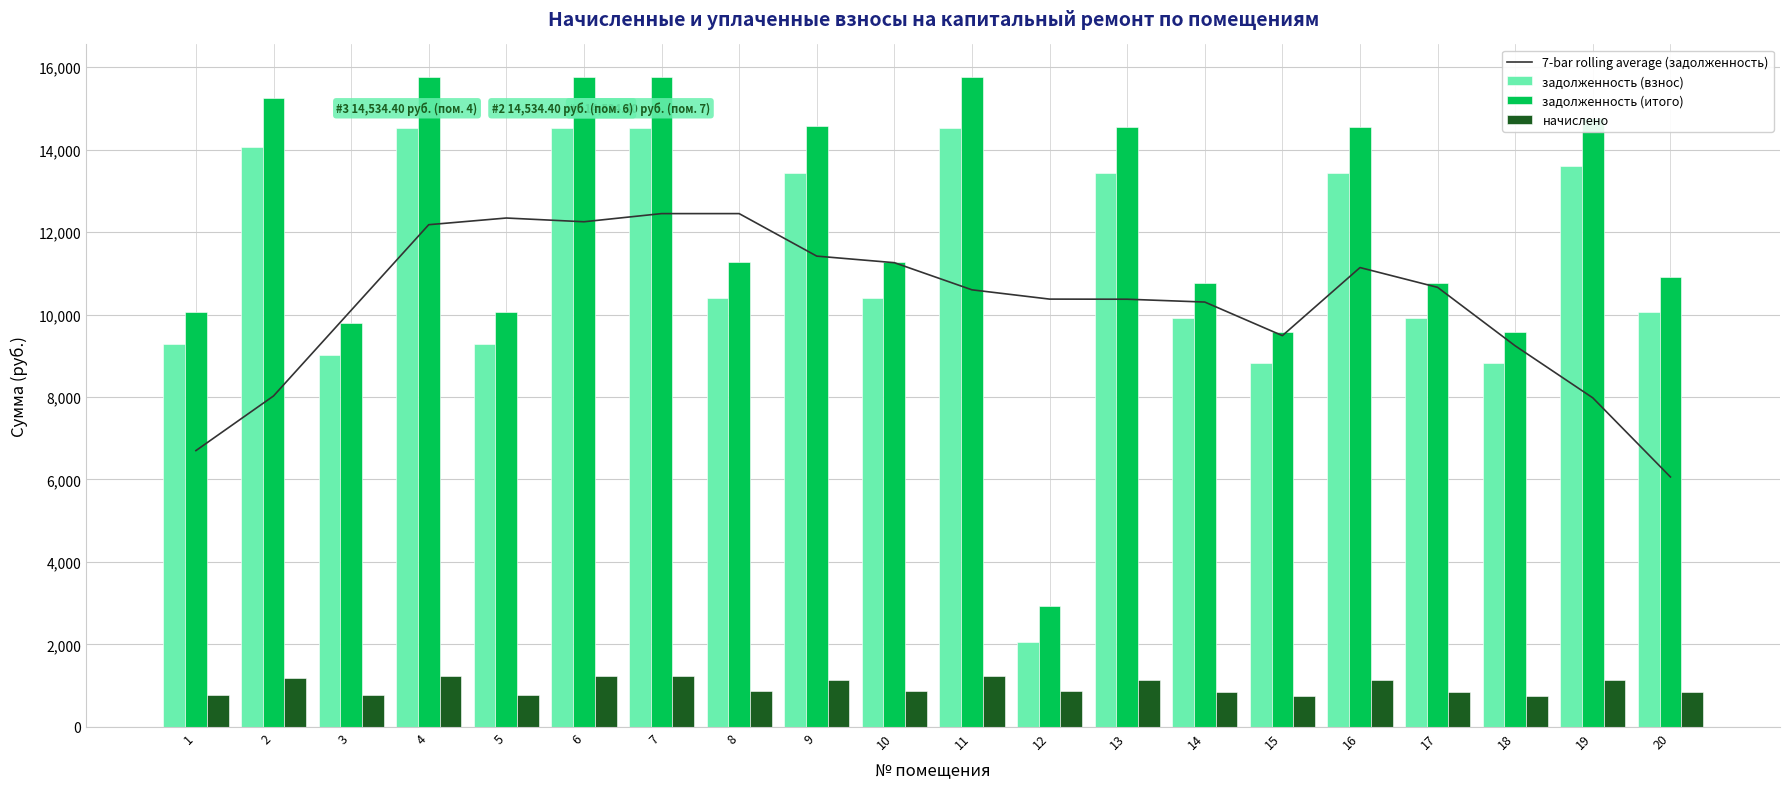

Which series has the largest total across all categories?

задолженность (итого)